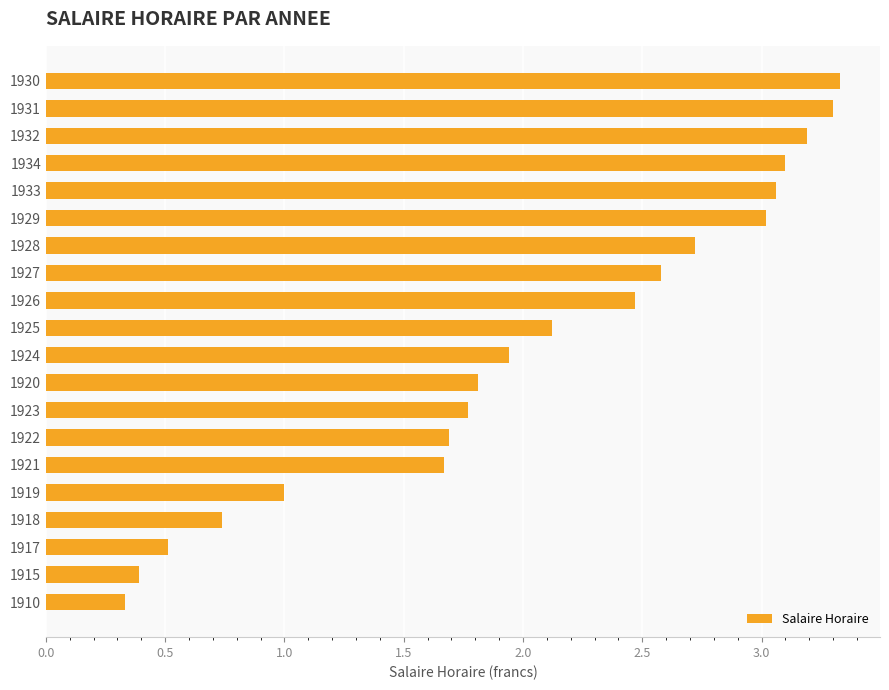

What is the difference between the maximum and second lowest values?

2.9